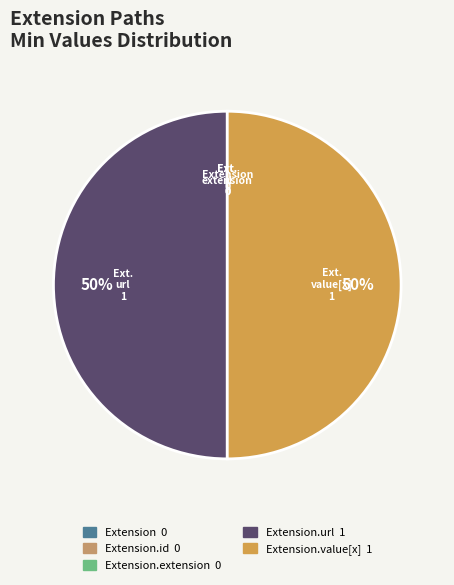

What is the smallest slice in the pie chart?

Extension